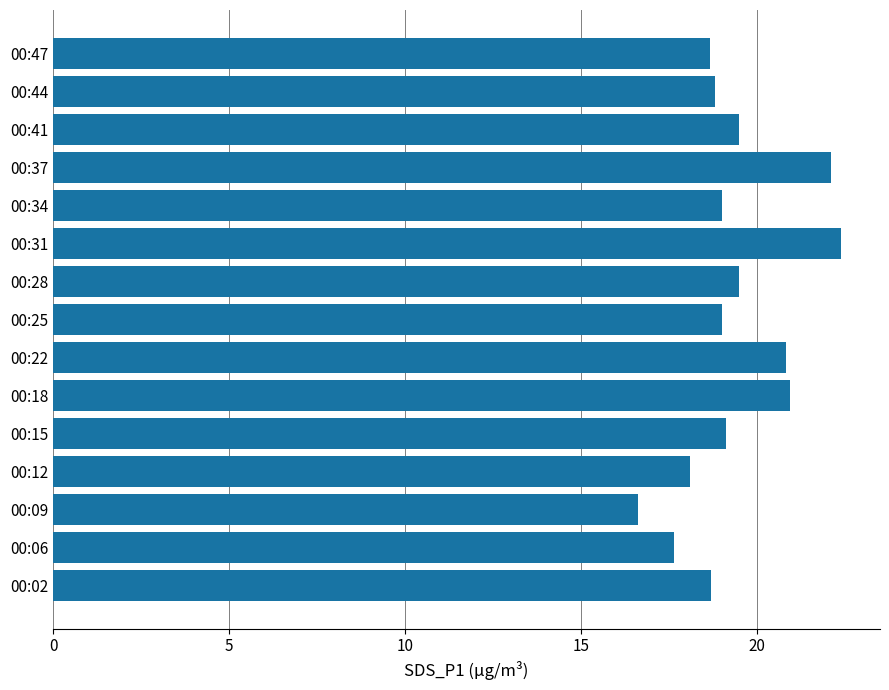

Which category has the highest value across all series?

00:31